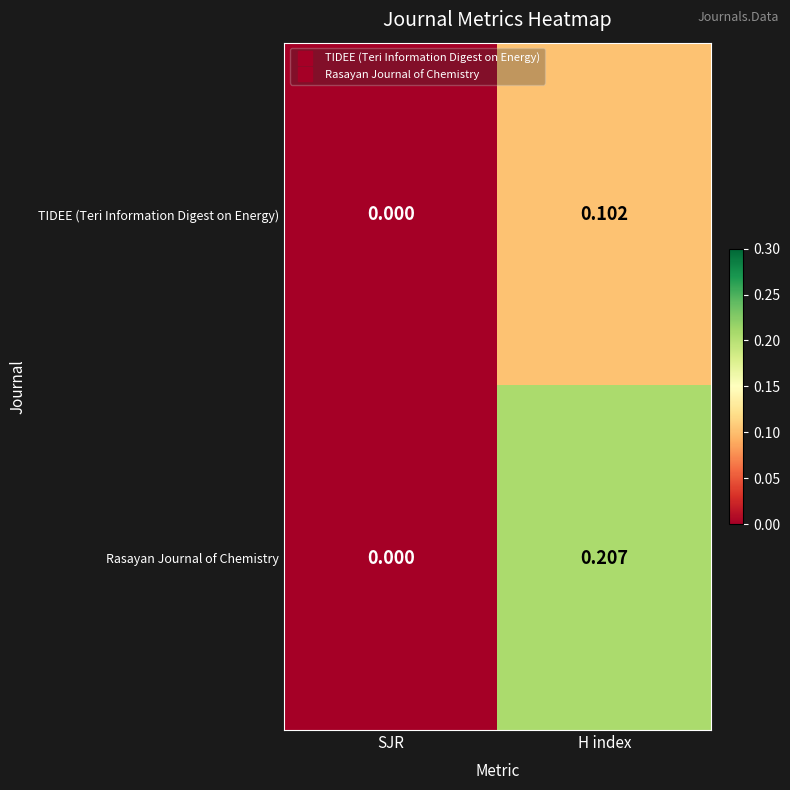

At which category is the sum across all series the highest?

H index